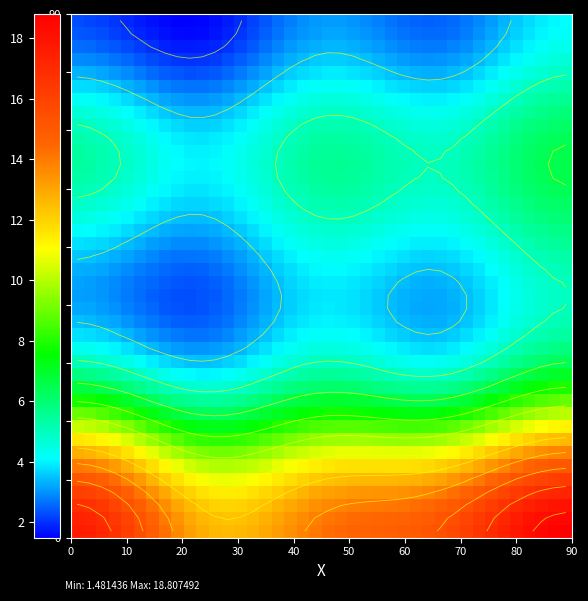

Count the number of categories in the chart.

40